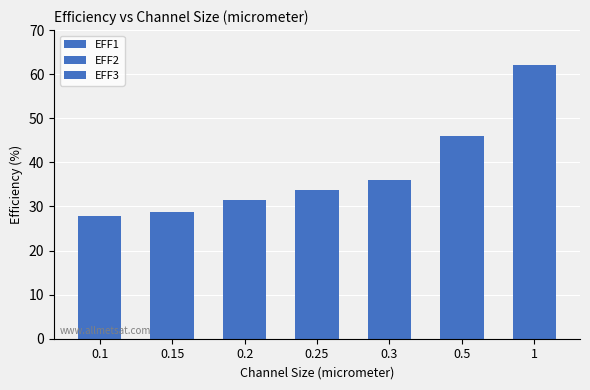

Reading left to right, transcribe all the data shown in this chart.

EFF1: 0.1=27.9	0.15=28.7	0.2=31.3	0.25=33.7	0.3=36.0	0.5=46.1	1=62.0
EFF2: 0.1=0.0	0.15=0.0	0.2=0.0	0.25=0.0	0.3=0.0	0.5=0.0	1=0.0
EFF3: 0.1=0.0	0.15=0.0	0.2=0.0	0.25=0.0	0.3=0.0	0.5=0.0	1=0.0